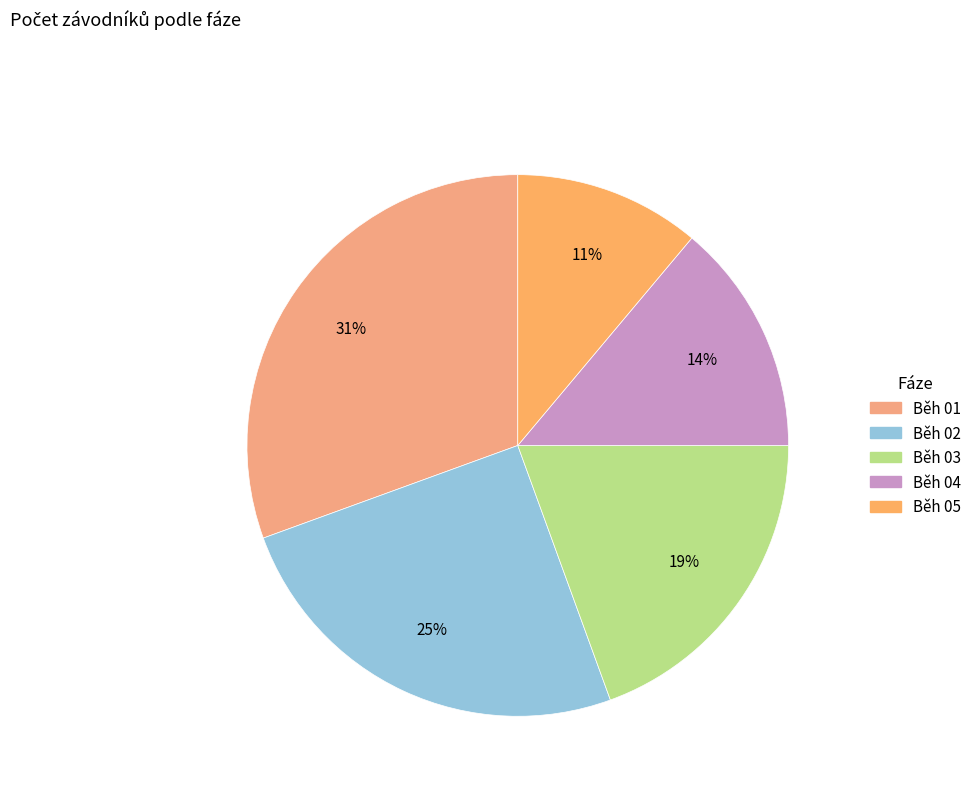

To the nearest percent, what is the average slice percentage?

20%